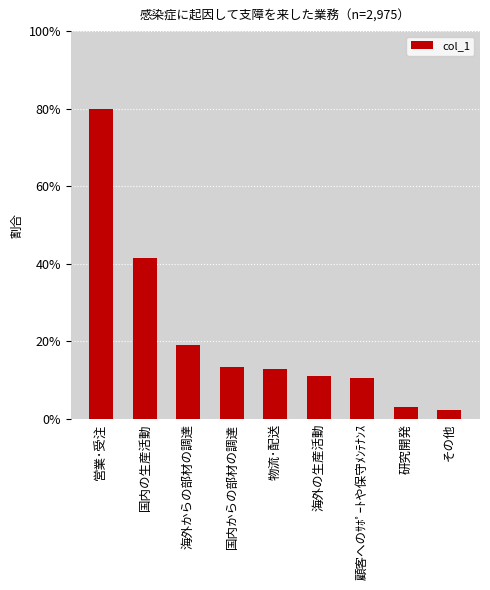

Which has a higher value, 海外からの部材の調達 or 物流･配送?

海外からの部材の調達